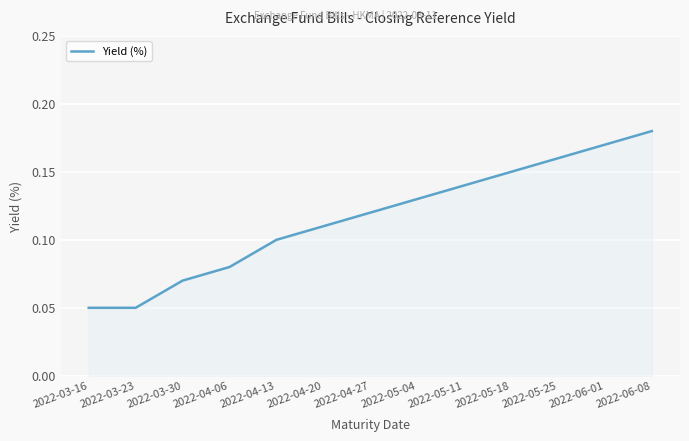

What position from the right is 2022-05-18?

4